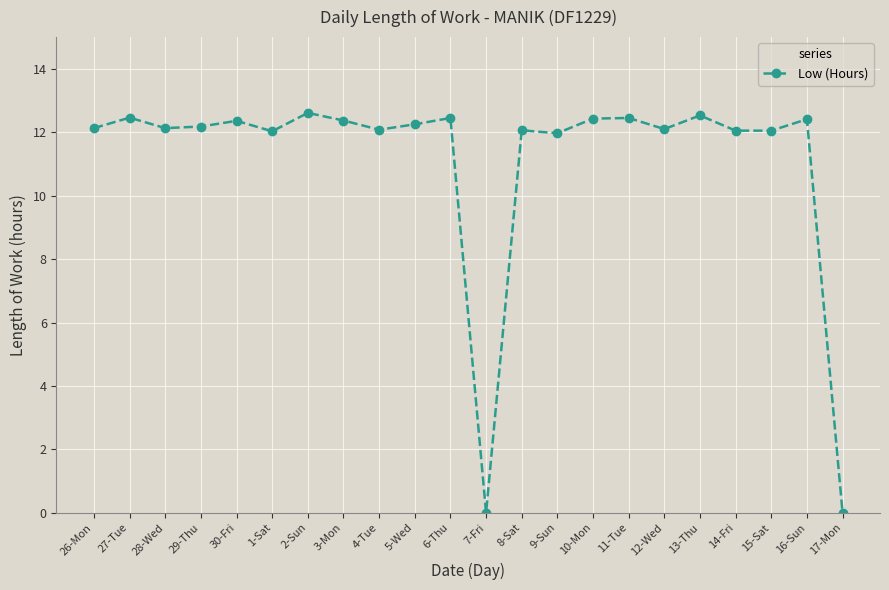

What is the average value?

11.1